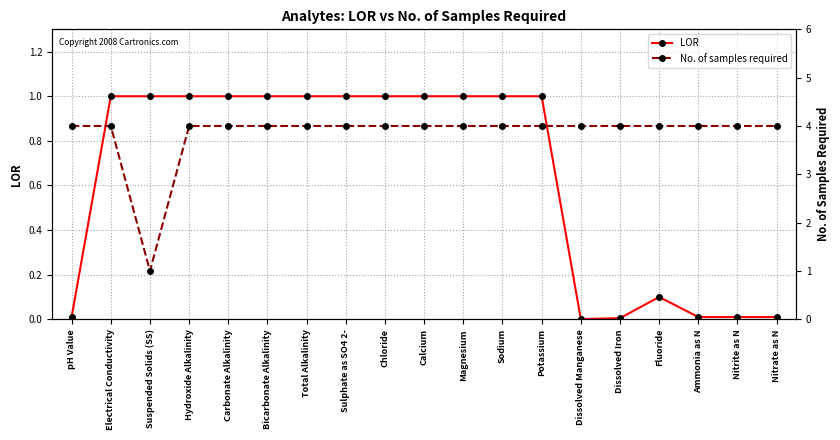

What is the sum of the LOR values at Dissolved Iron and Sodium?

1.0